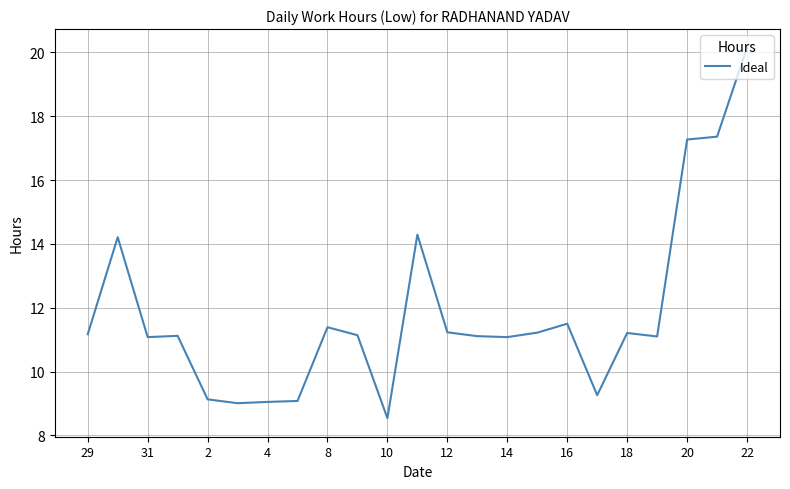

What is the difference between the second highest and minimum values?

8.8